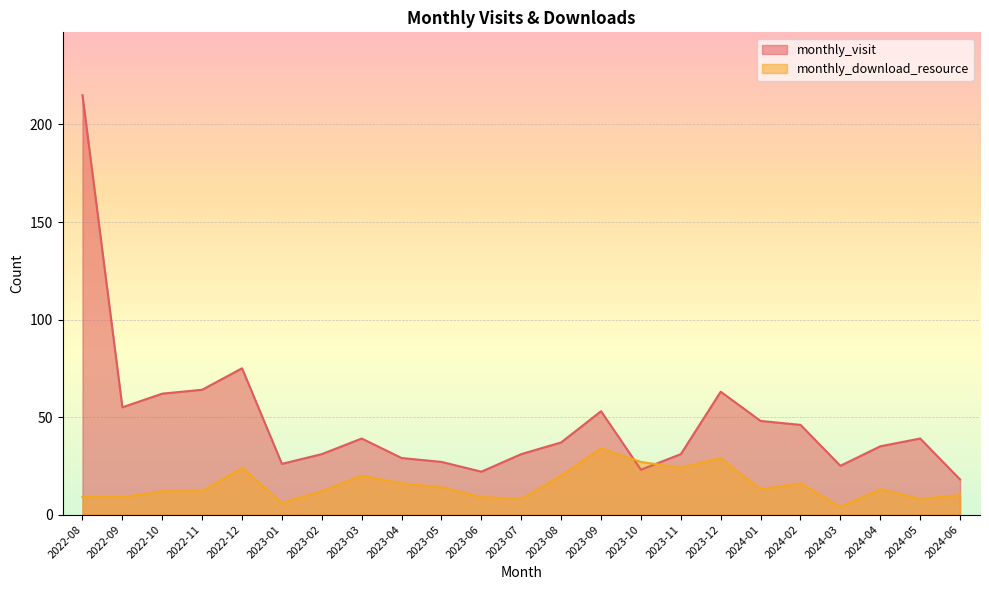

What is the difference between the monthly_visit values at 2024-06 and 2023-02?

13